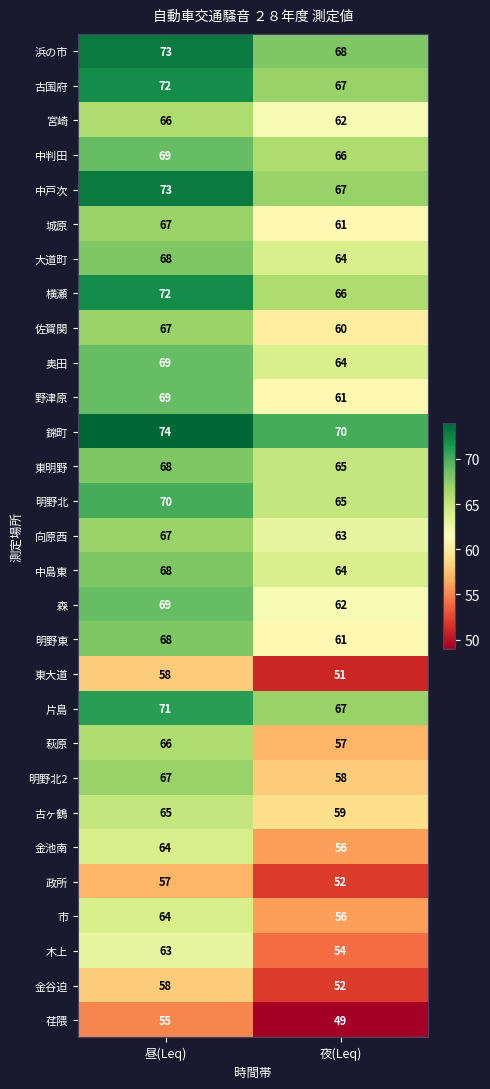

What is the average value of the 宮崎 series?

64